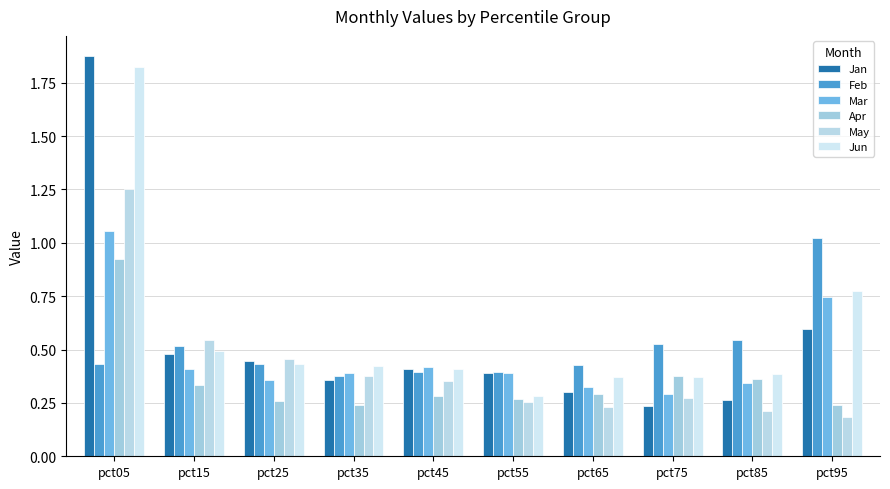

Is it true that Jan equals 0.2 at pct25?

False